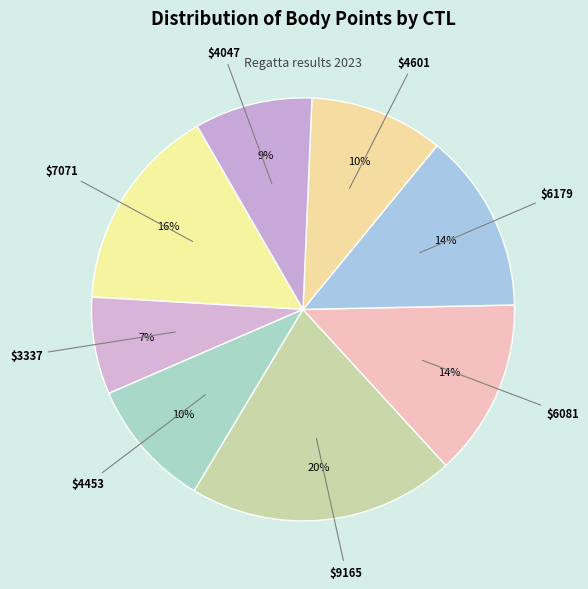

How many slices are in this pie chart?

8